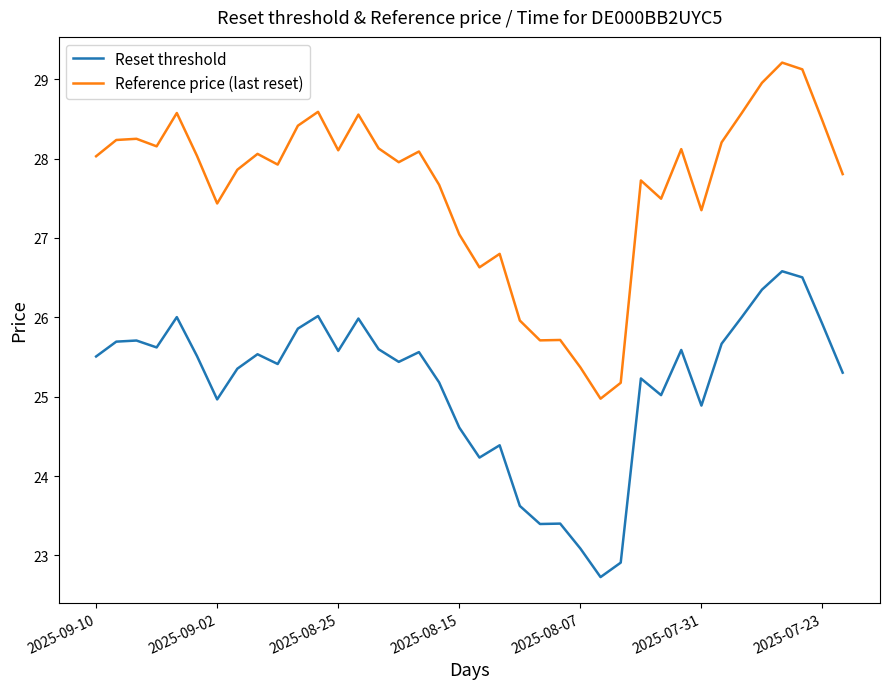

What is the sum of all Reference price (last reset) values?

1050.5